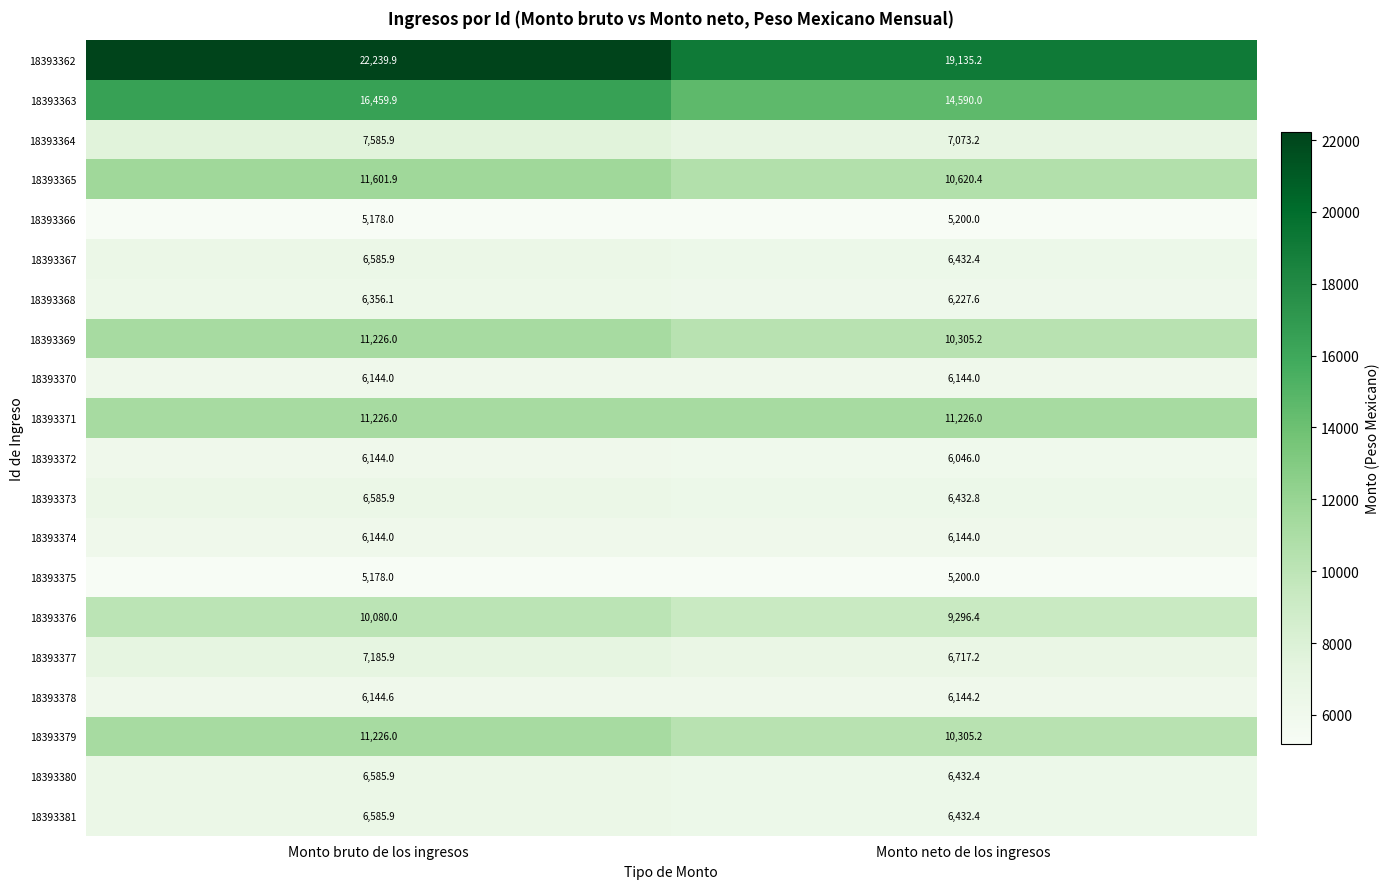

How many data points does each series have?

2